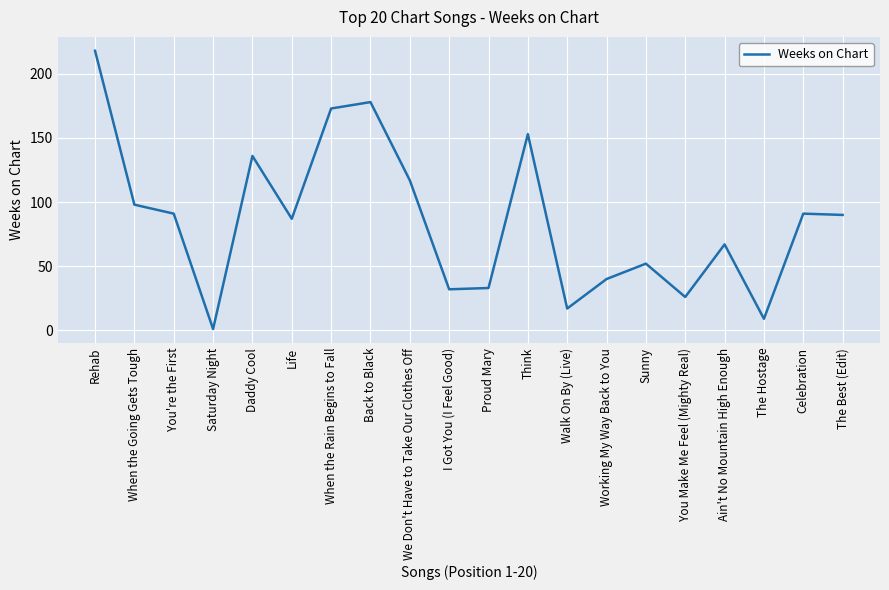

Reading left to right, extract all data points from this chart.

Rehab=218	When the Going Gets Tough=98	You're the First=91	Saturday Night=1	Daddy Cool=136	Life=87	When the Rain Begins to Fall=173	Back to Black=178	We Don't Have to Take Our Clothes Off=117	I Got You (I Feel Good)=32	Proud Mary=33	Think=153	Walk On By (Live)=17	Working My Way Back to You=40	Sunny=52	You Make Me Feel (Mighty Real)=26	Ain't No Mountain High Enough=67	The Hostage=9	Celebration=91	The Best (Edit)=90